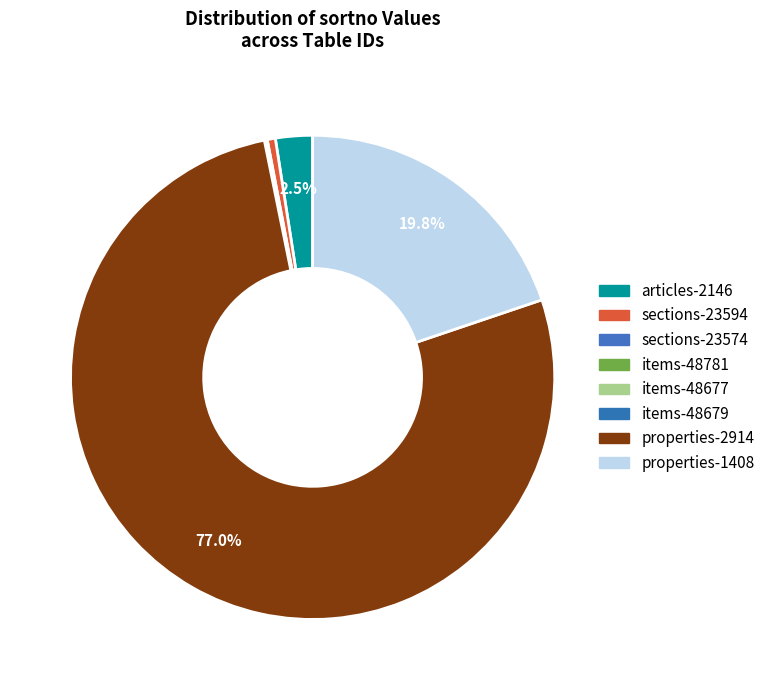

What is the smallest slice in the pie chart?

items-48781